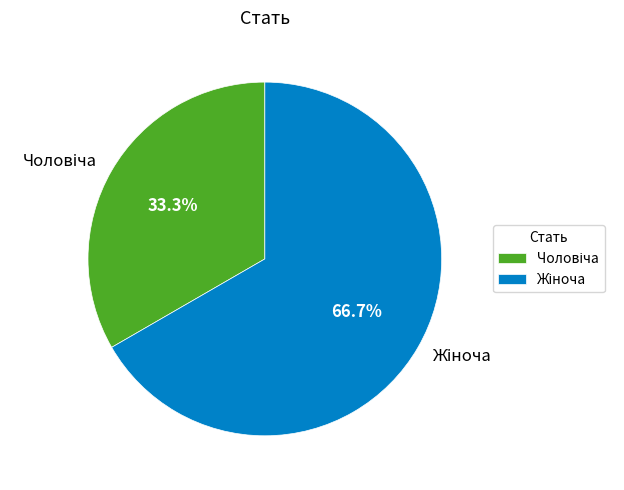

Is there a majority slice in this chart?

Yes